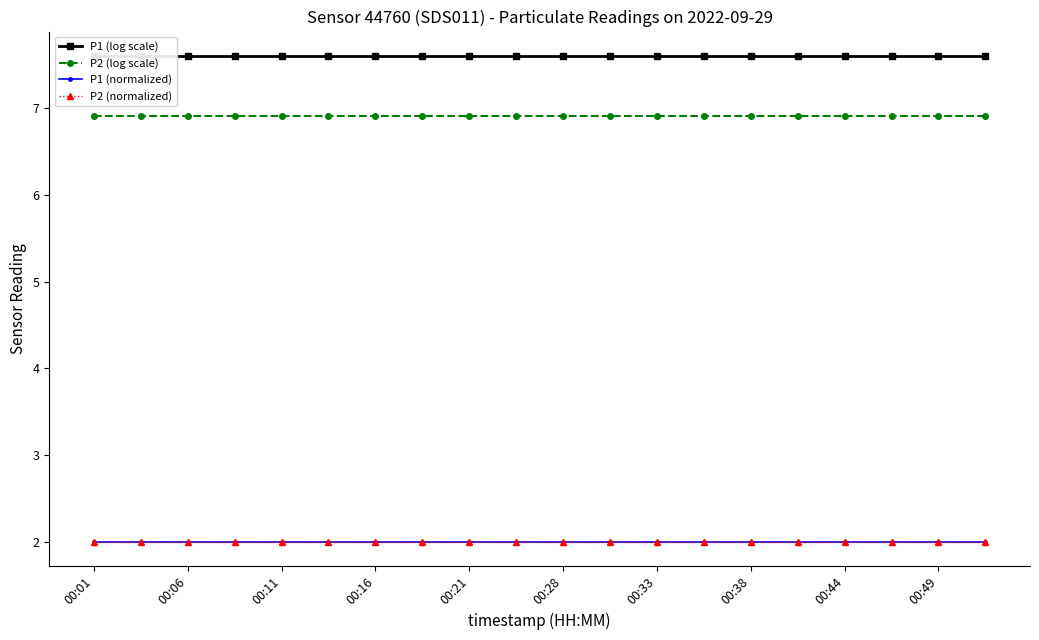

The P2 (normalized) series shows 3.1 at 00:11. True or false?

False